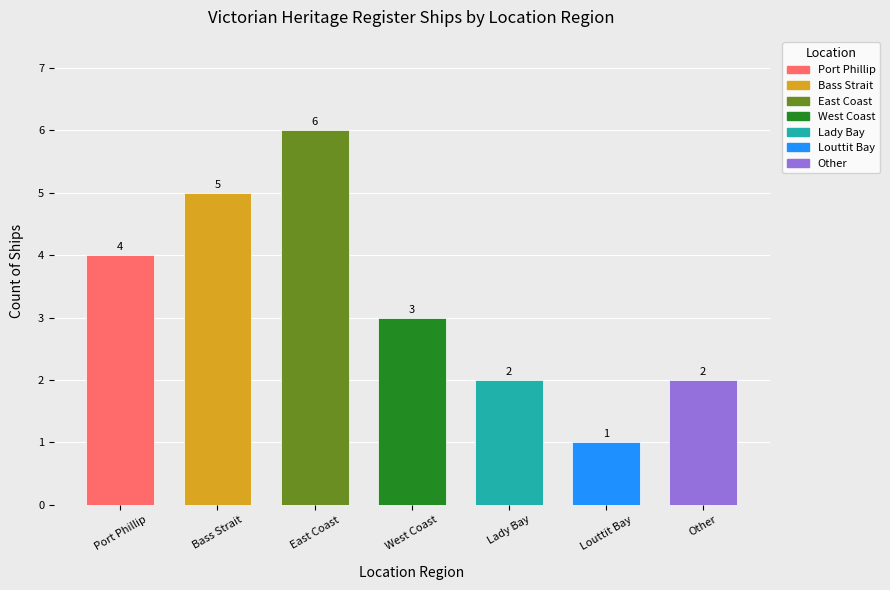

What is the average value?

3